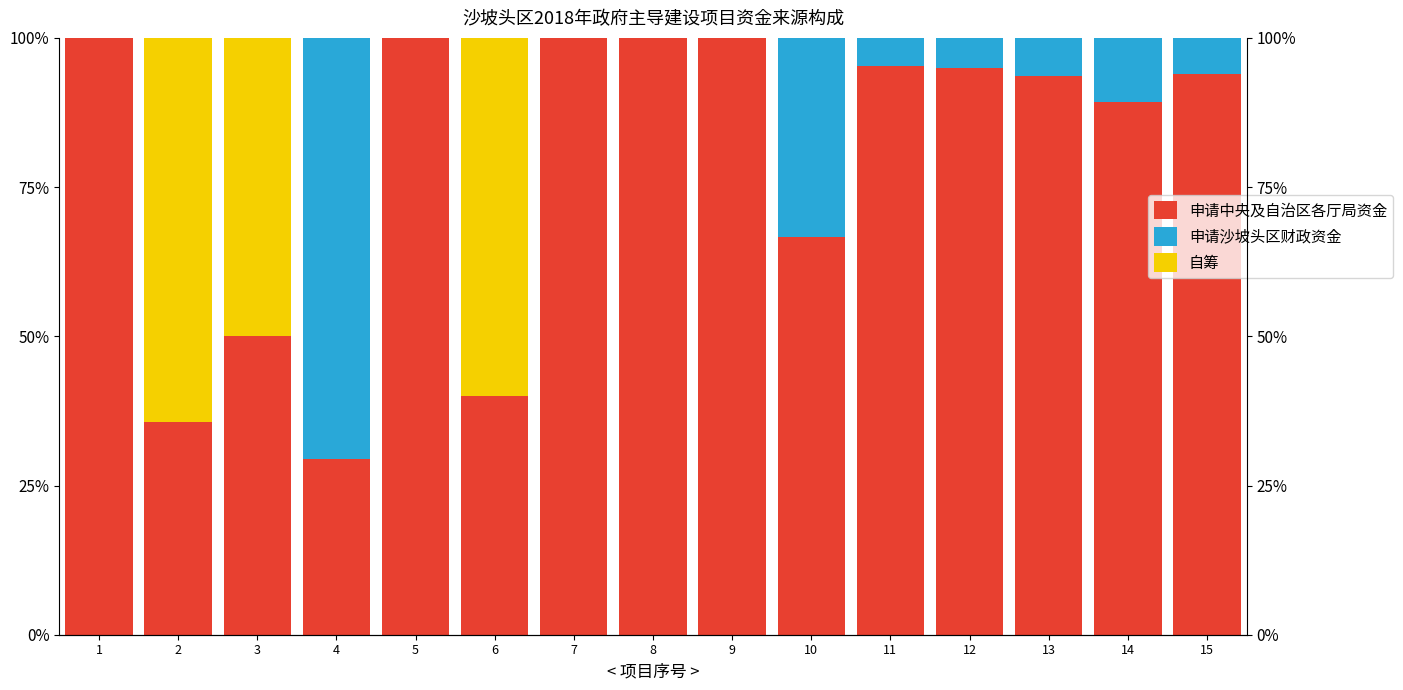

What is the greatest value displayed?

100.0